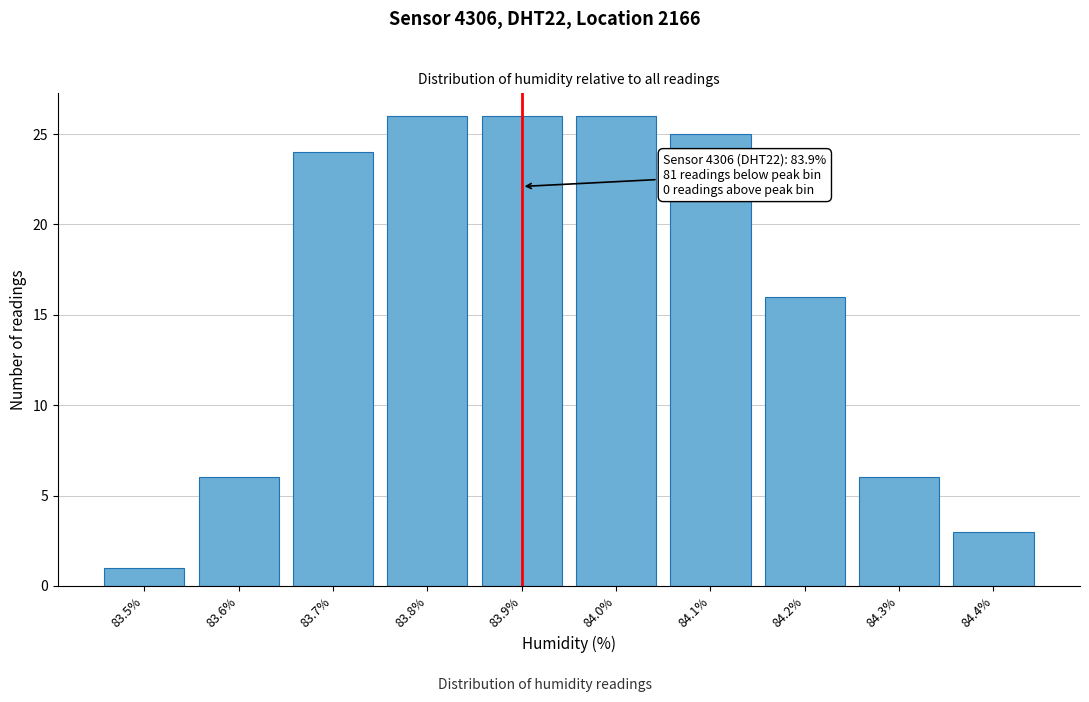

Reading right to left, extract all data points from this chart.

3	6	16	25	26	26	26	24	6	1